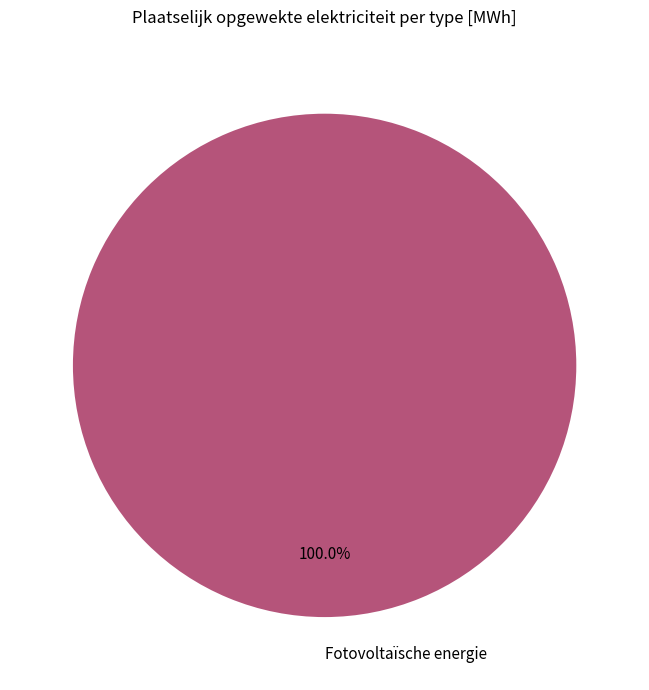

Which slice represents more than half of the pie?

Fotovoltaïsche energie